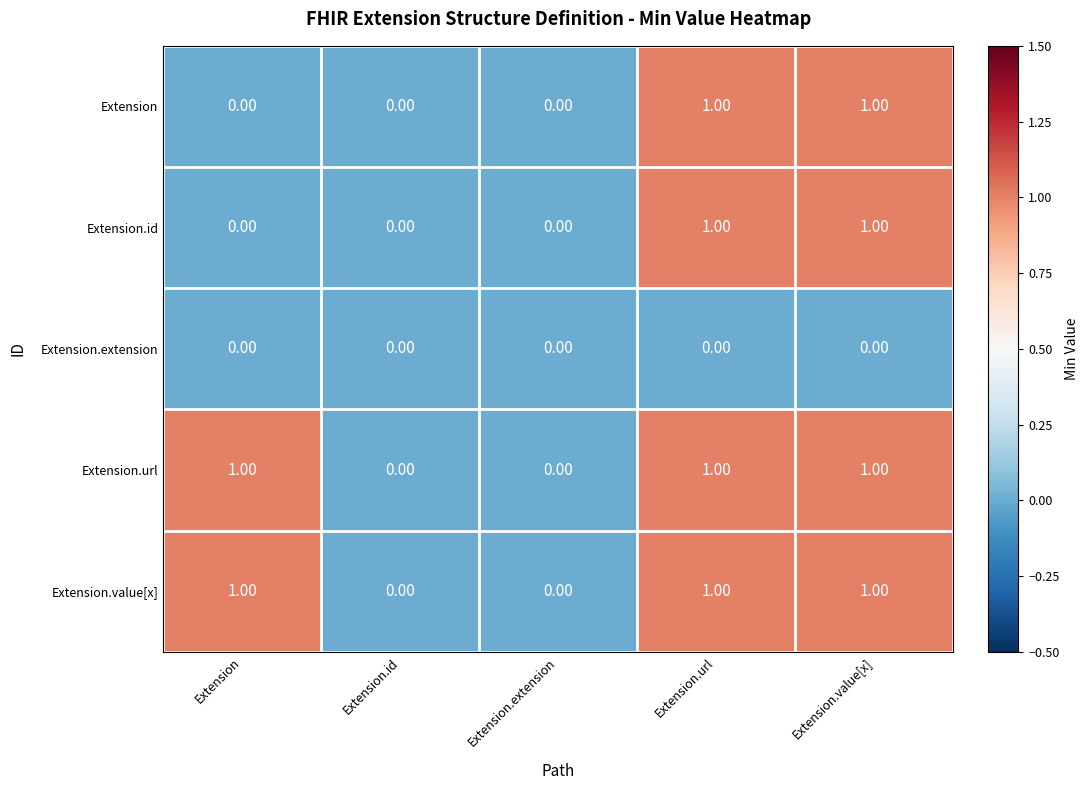

What is the total value across all series at Extension.url?

4